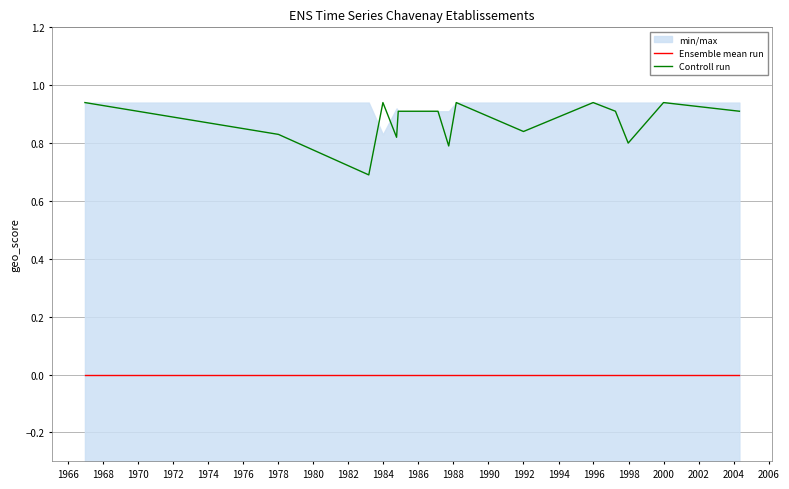

Reading left to right, list all the values displayed in this chart.

Ensemble mean run: 0.0	0.0	0.0	0.0	0.0	0.0	0.0	0.0	0.0	0.0	0.0	0.0	0.0	0.0	0.0
Controll run: 0.9	0.8	0.7	0.9	0.8	0.9	0.9	0.8	0.9	0.8	0.9	0.9	0.8	0.9	0.9